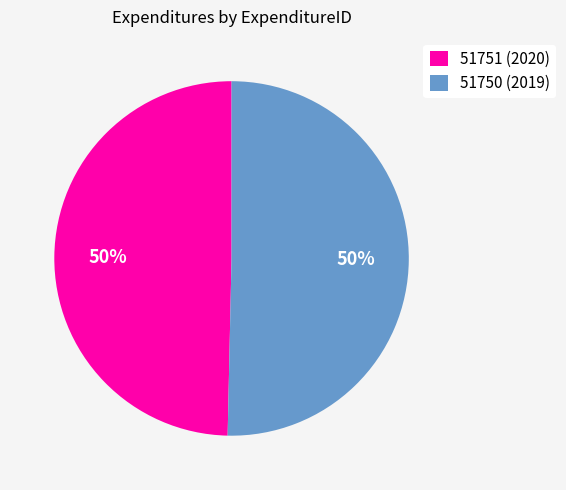

Count the number of slices in the pie.

2